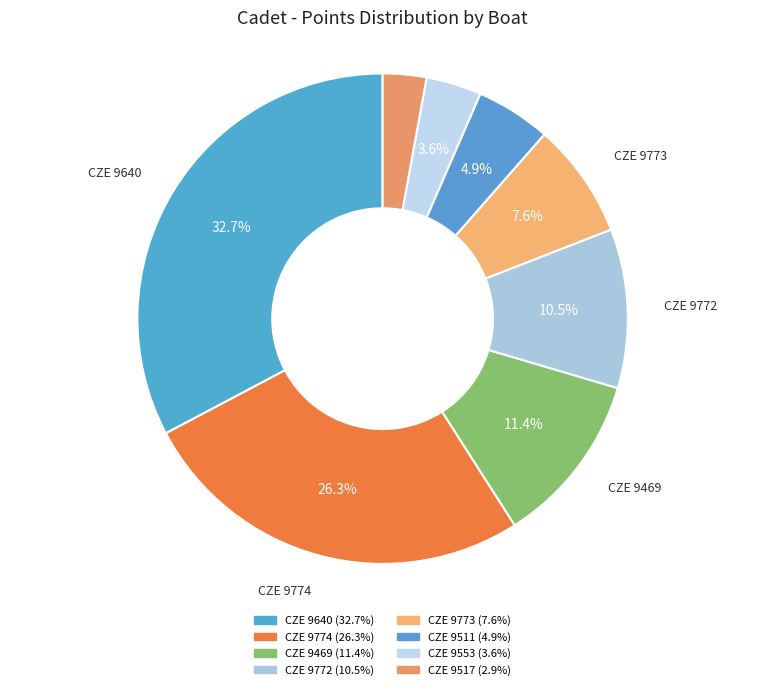

Is CZE 9517 the majority of the pie?

No